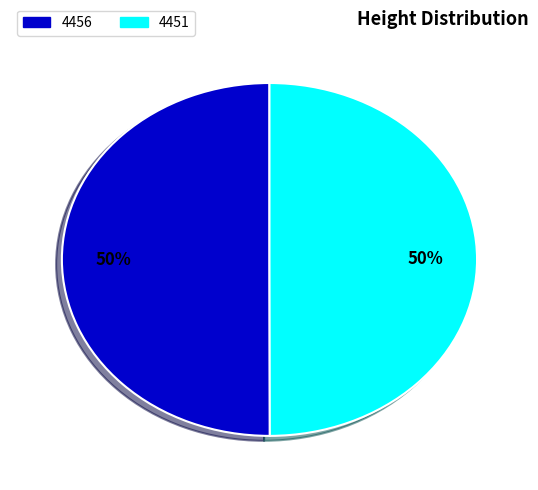

True or false: 4451 accounts for 56% of the total.

False